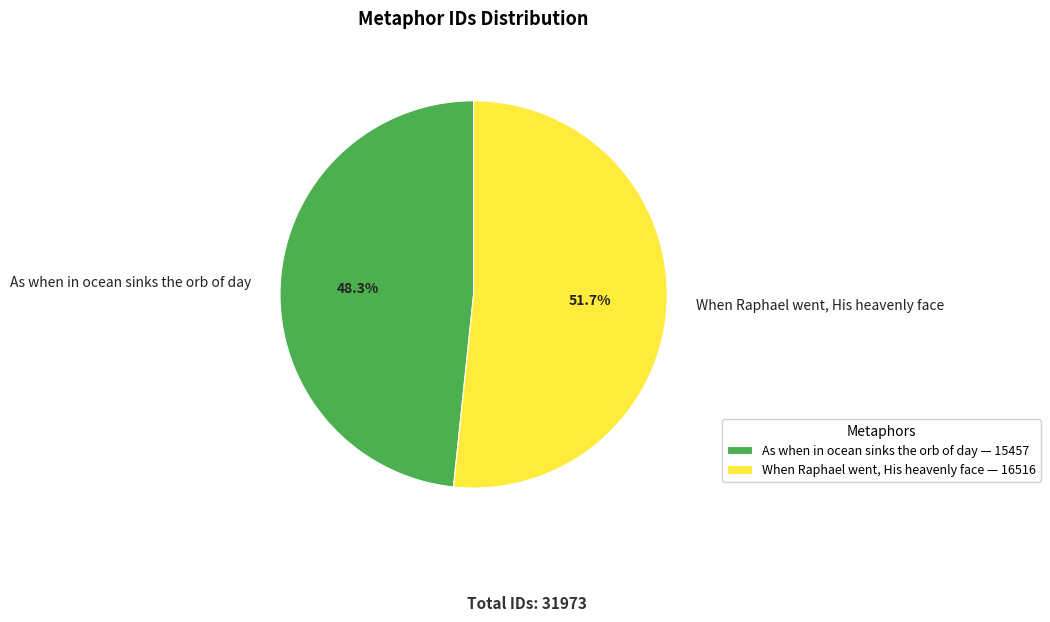

Does As when in ocean sinks the orb of day account for over 50% of the chart?

No